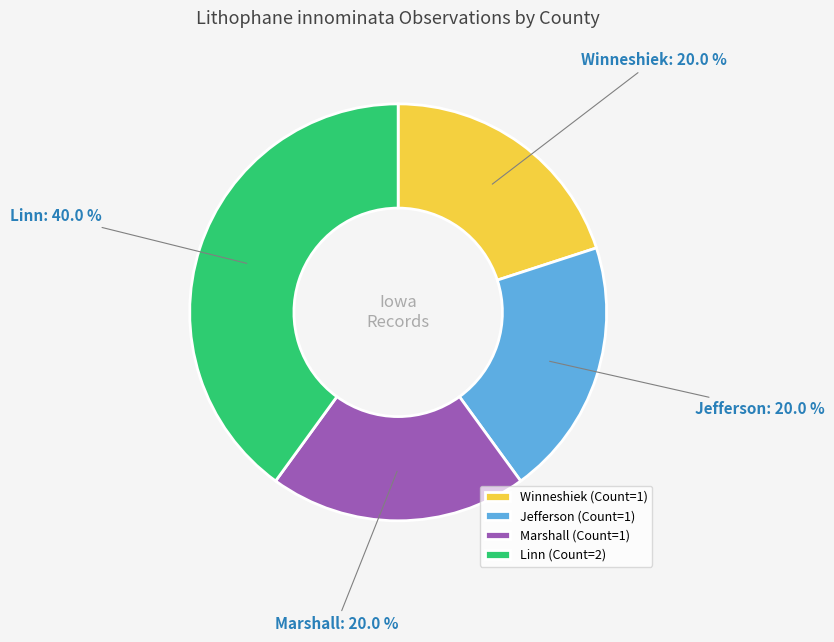

What percentage is the Linn slice, to the nearest percent?

40%